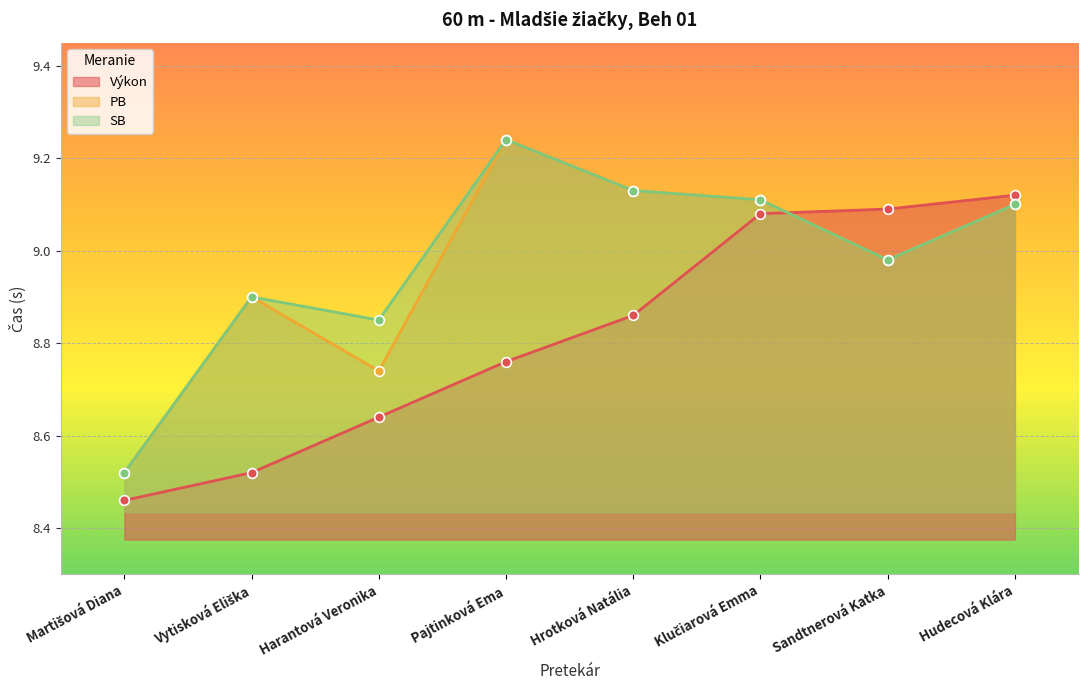

Does the chart display data point markers on the line(s)?

Yes